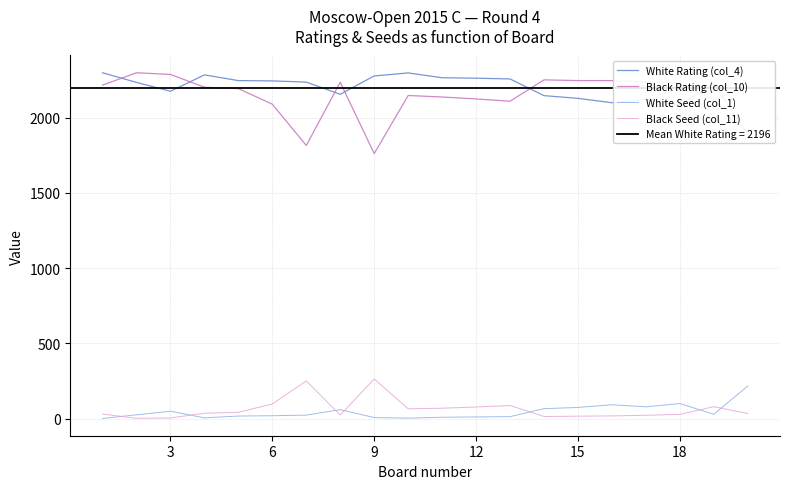

True or false: White Rating (col_4) has more than 0 points higher than both neighbors.

True